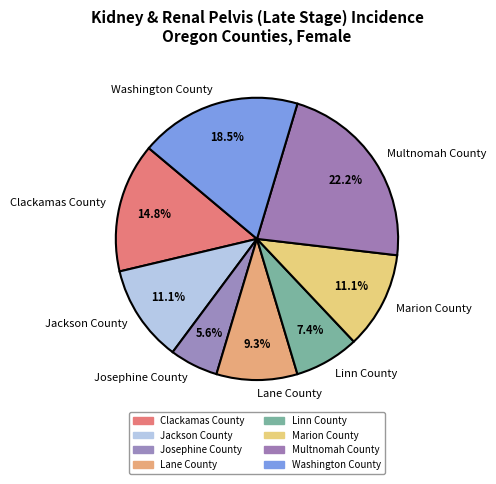

Does any single category account for the majority?

No